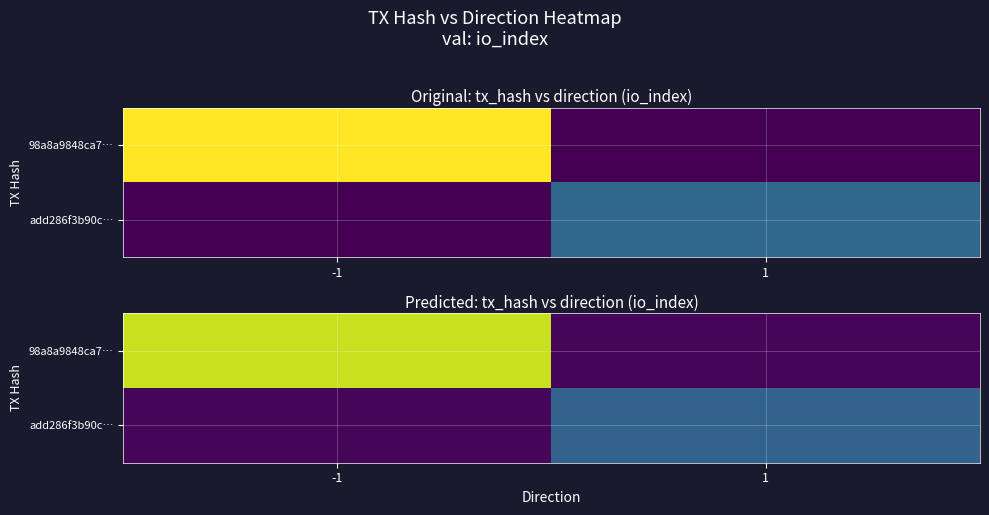

What is the difference between the add286f3b90c… values at 1 and -1?

1.8